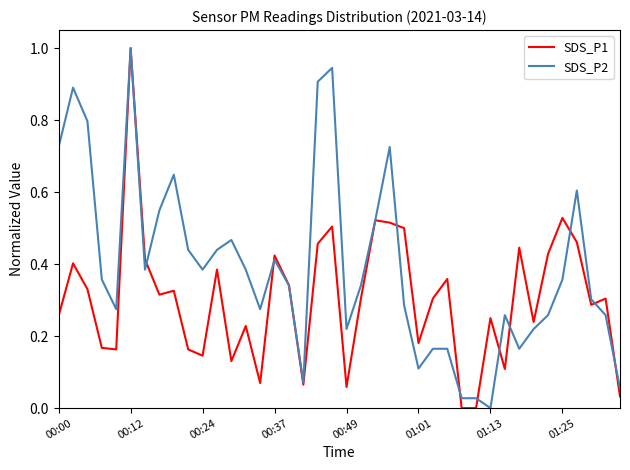

How many distinct data groups are displayed?

2